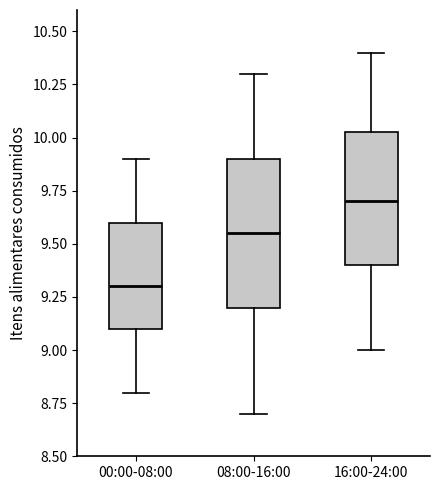

Reading left to right, read every box against the y-axis: the position of its median line, the range the box covers, and the ends of its whiskers. The values are not printed on the chart, so give them approximately, as read against the axis.

00:00-08:00: median 9.30, box 9.10 to 9.60, whiskers 8.80 to 9.90
08:00-16:00: median 9.55, box 9.20 to 9.90, whiskers 8.70 to 10.30
16:00-24:00: median 9.70, box 9.40 to 10.05, whiskers 9.00 to 10.40